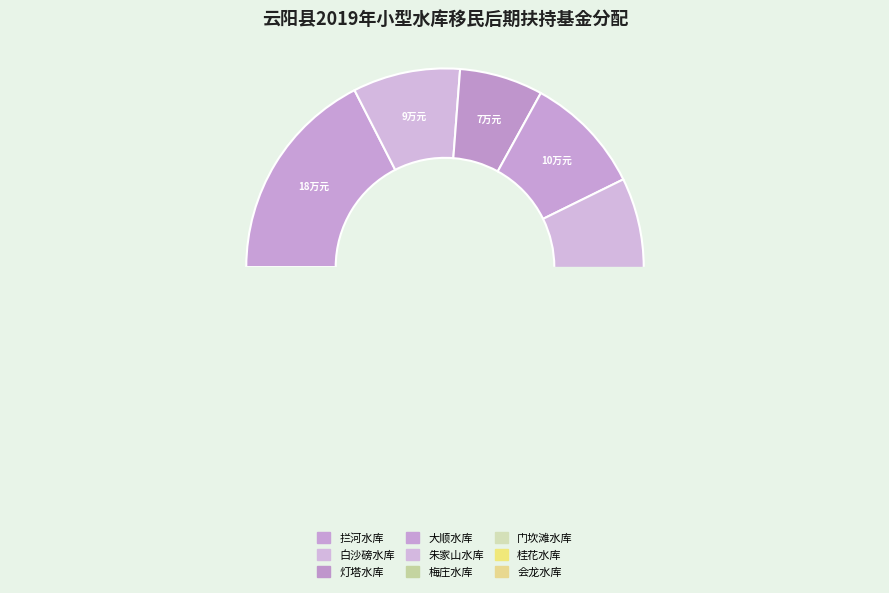

Is it true that 朱家山水库 is 7% of the pie?

False